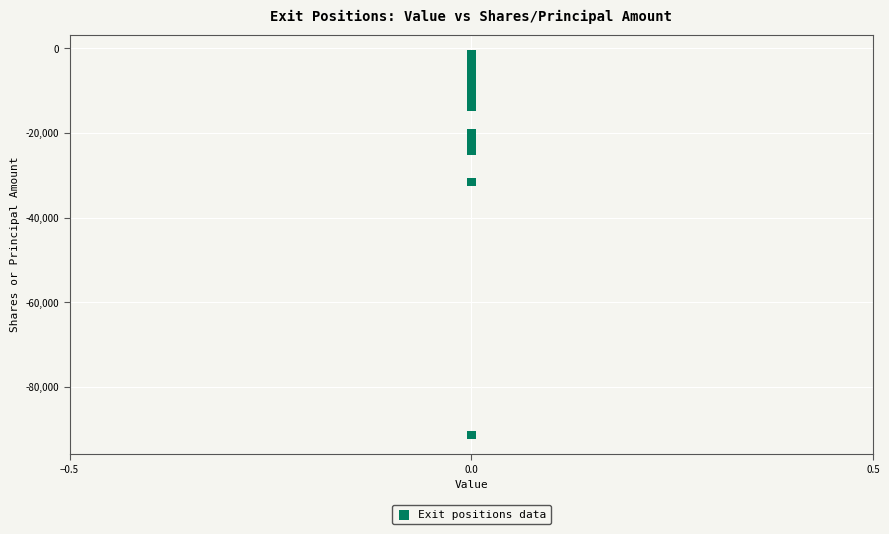

What Y value in the scatter plot is closest to -46324?

-31658